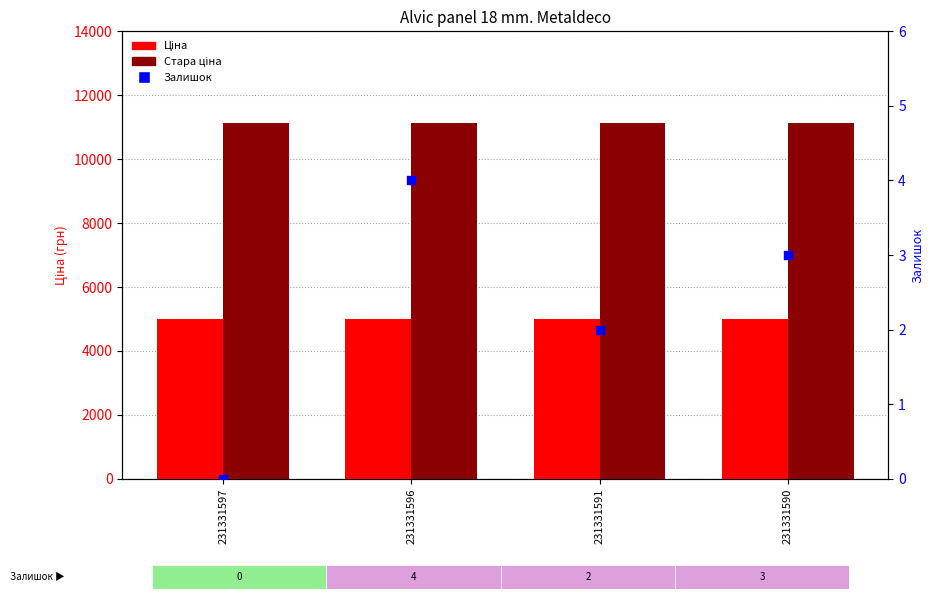

Which series reaches the maximum Y coordinate?

Стара ціна